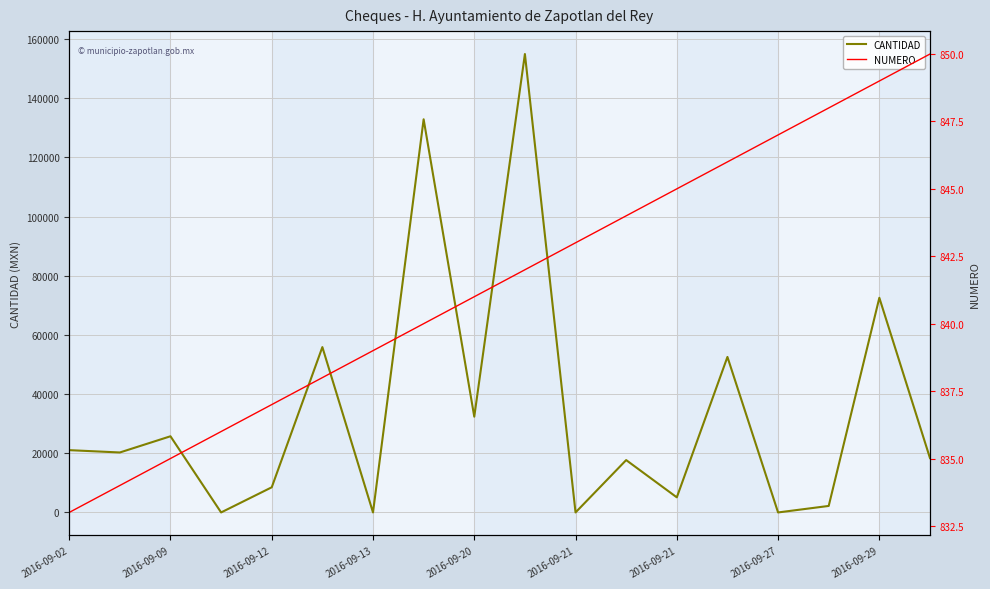

True or false: CANTIDAD and NUMERO intersect in this chart.

True